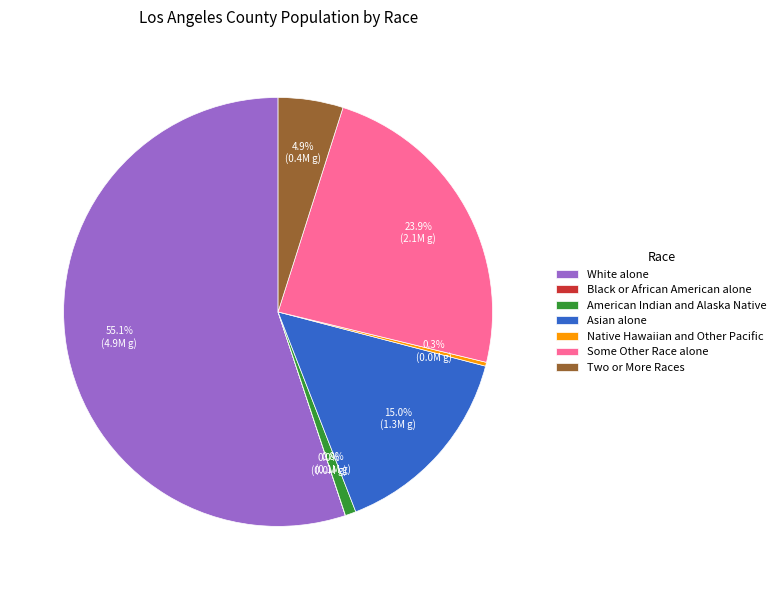

What percentage is NOT represented by American Indian and Alaska Native?

99.2%